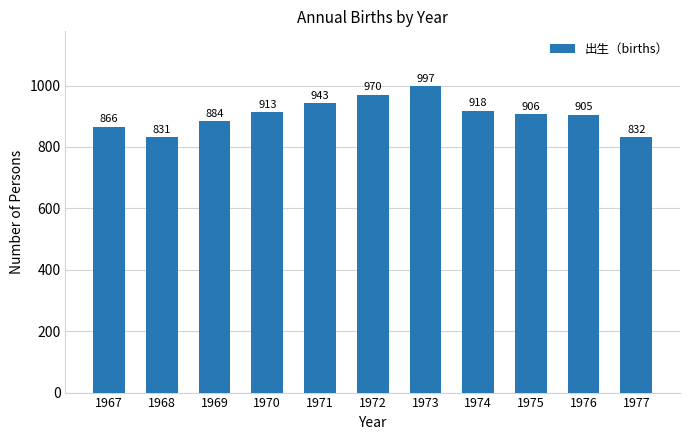

What is the minimum value shown in the chart?

831